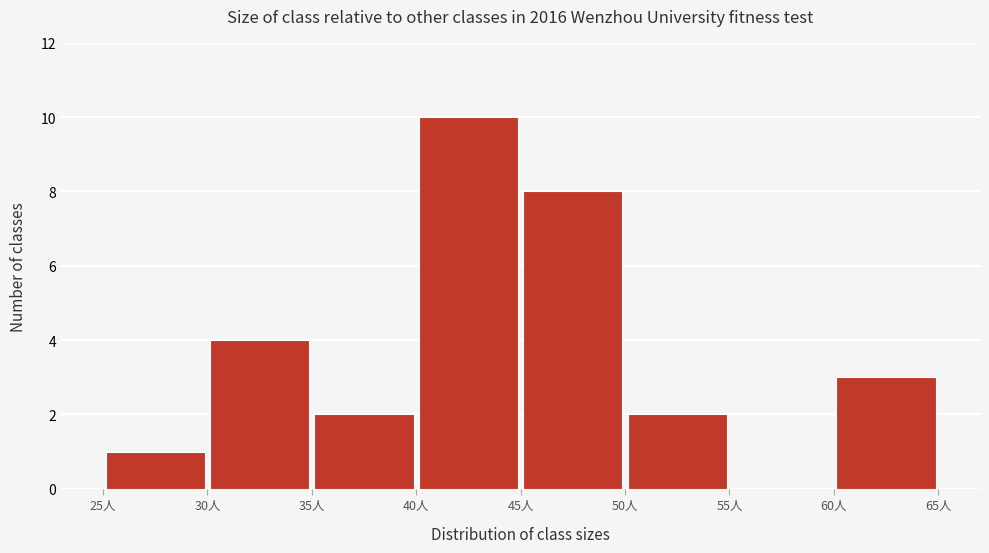

Which range on the x-axis has the tallest bar?

40 to 45